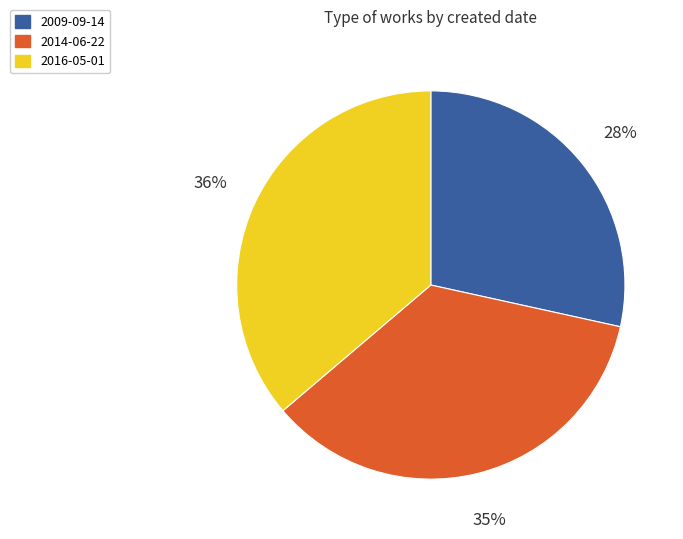

Which slice is the largest?

2016-05-01